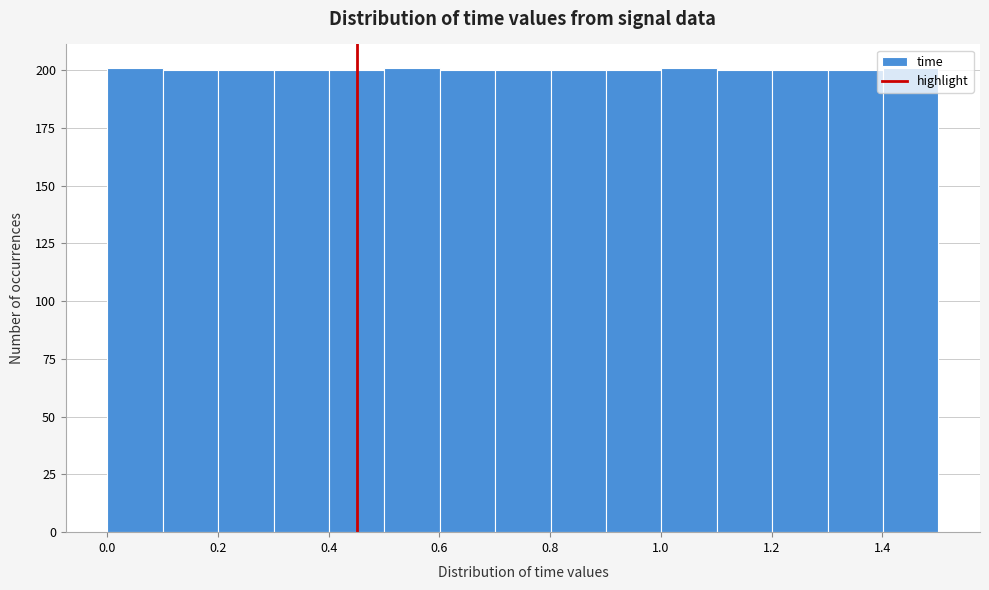

Reading left to right, transcribe this chart: for each bar, give the range it covers on the x-axis and its height. Neither the bar edges nor the heights are printed on the chart, so give them approximately, as read against the axes.

0.0 to 0.1: 200
0.1 to 0.2: 200
0.2 to 0.3: 200
0.3 to 0.4: 200
0.4 to 0.5: 200
0.5 to 0.6: 200
0.6 to 0.7: 200
0.7 to 0.8: 200
0.8 to 0.9: 200
0.9 to 1.0: 200
1.0 to 1.1: 200
1.1 to 1.2: 200
1.2 to 1.3: 200
1.3 to 1.4: 200
1.4 to 1.5: 200